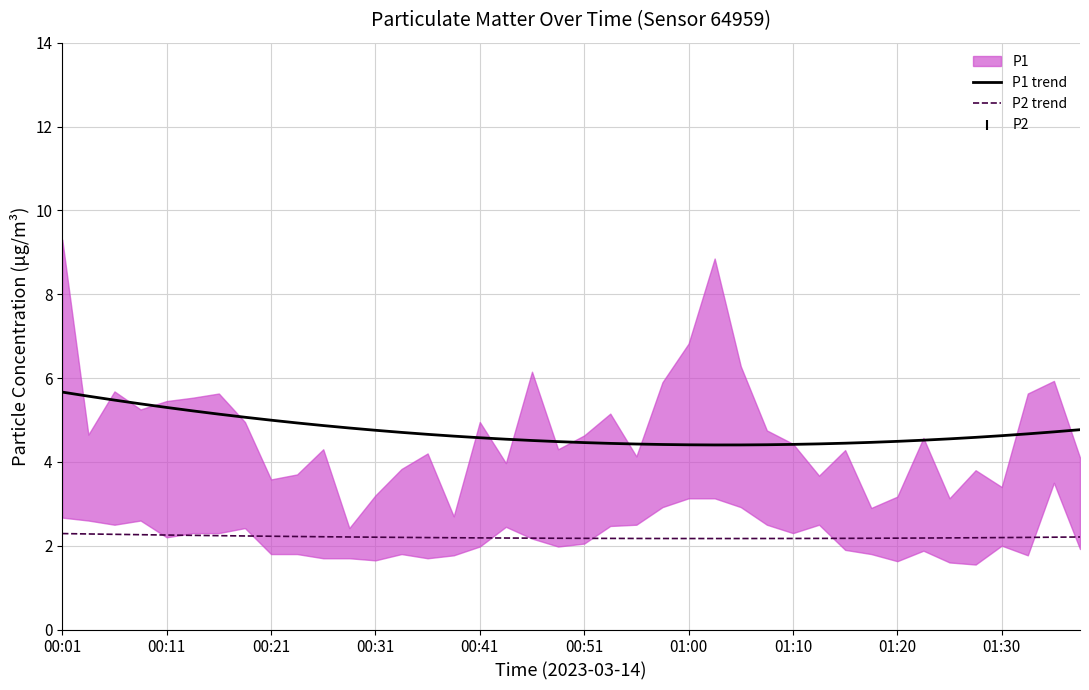

True or false: P2 trend has a value of 0.9 at 00:41.

False